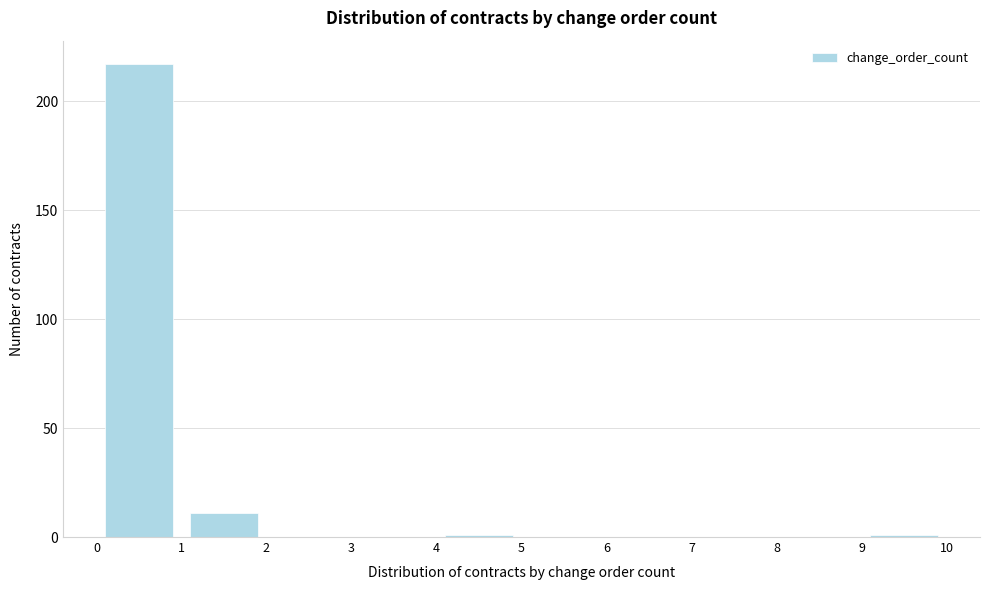

Reading left to right, transcribe this chart: for each bar, give the range it covers on the x-axis and its height. The values are not printed on the chart, so give them approximately, as read against the axis.

0 to 1: 215
1 to 2: 10
2 to 3: 0
3 to 4: 0
4 to 5: under 5
5 to 6: 0
6 to 7: 0
7 to 8: 0
8 to 9: 0
9 to 10: under 5